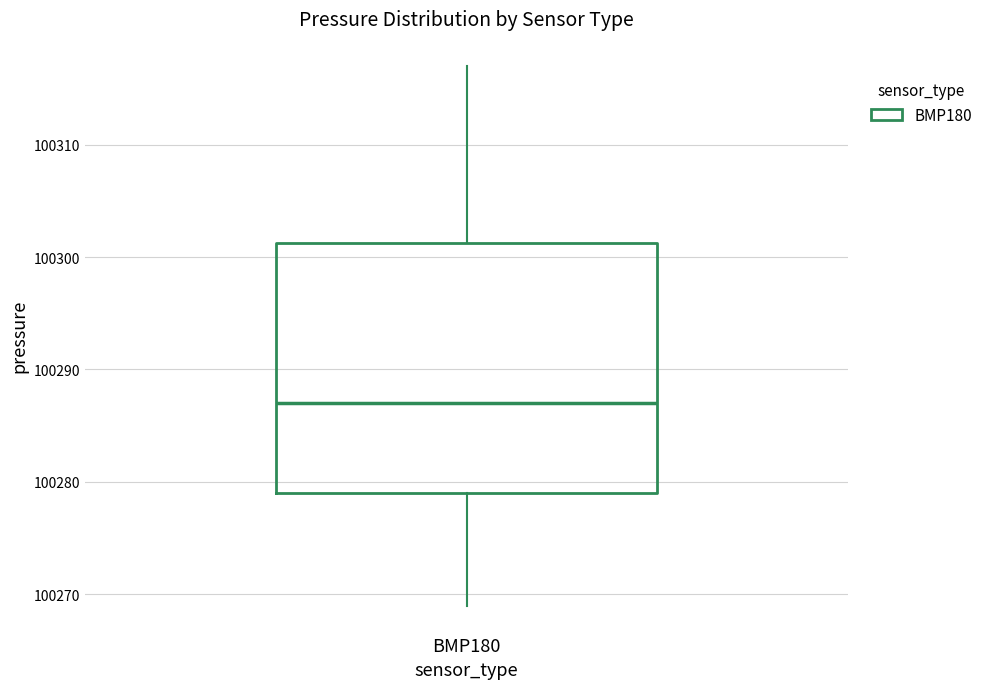

Read this box plot against the y-axis: the position of the median line, the range covered by the box, and the ends of both whiskers. The values are not printed on the chart, so give them approximately, as read against the axis.

median 100287, box 100279 to 100301, whiskers 100269 to 100317